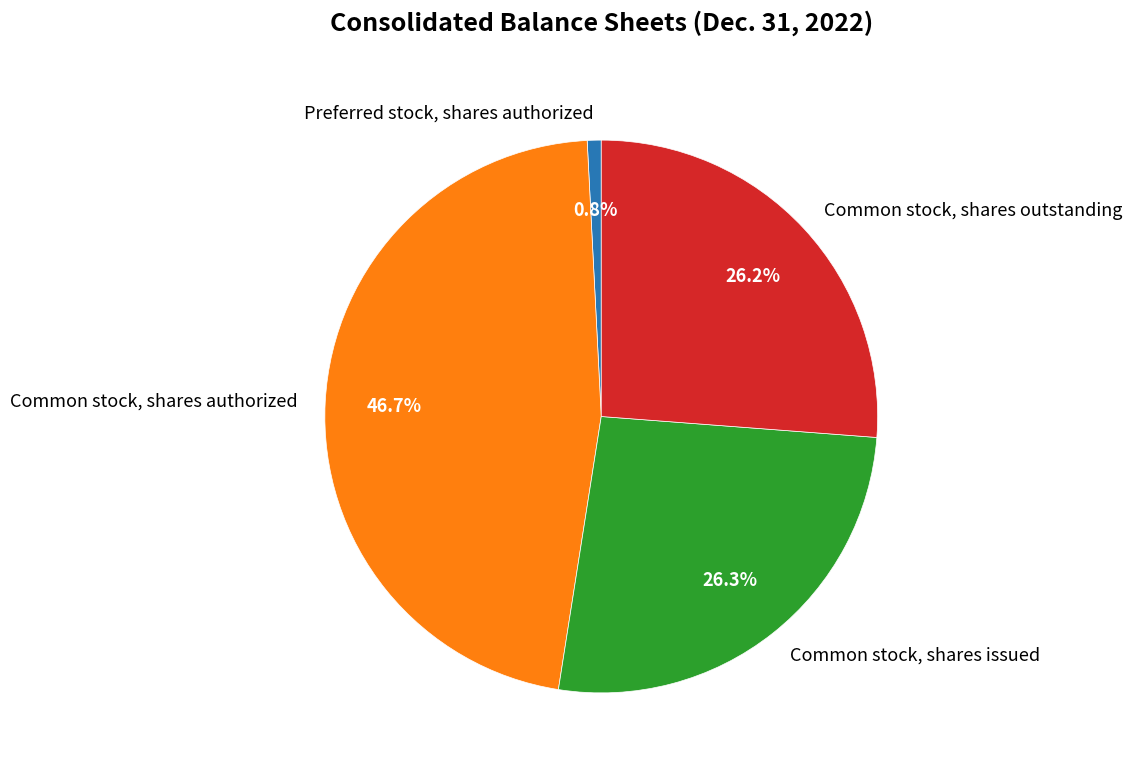

Is it true that Common stock, shares authorized is 47% of the pie?

True